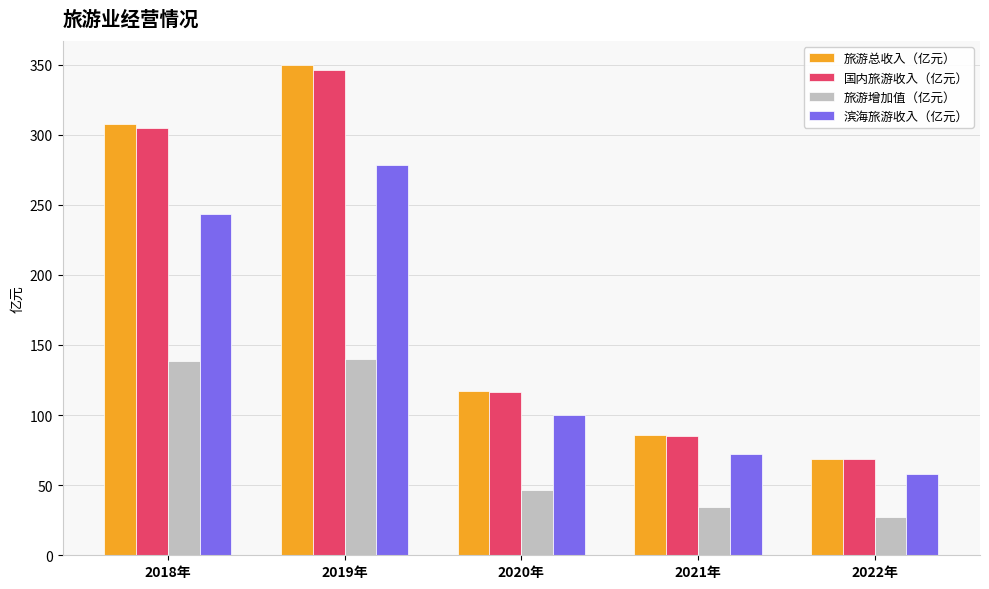

At which label does 旅游增加值（亿元） first exceed 46?

2018年